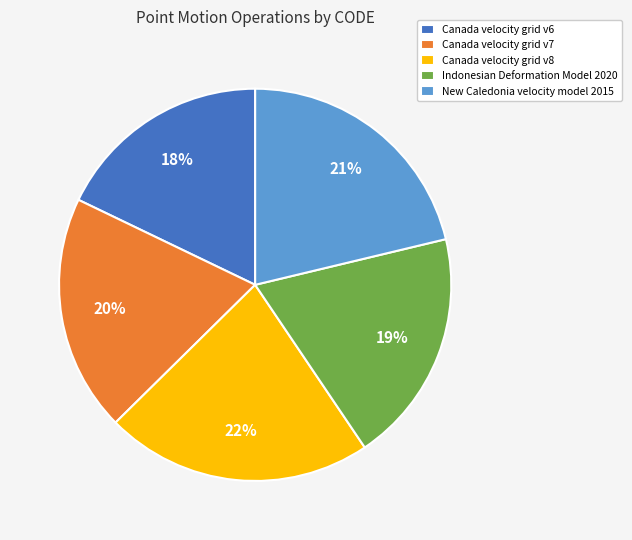

To the nearest percent, what portion does New Caledonia velocity model 2015 represent?

21%